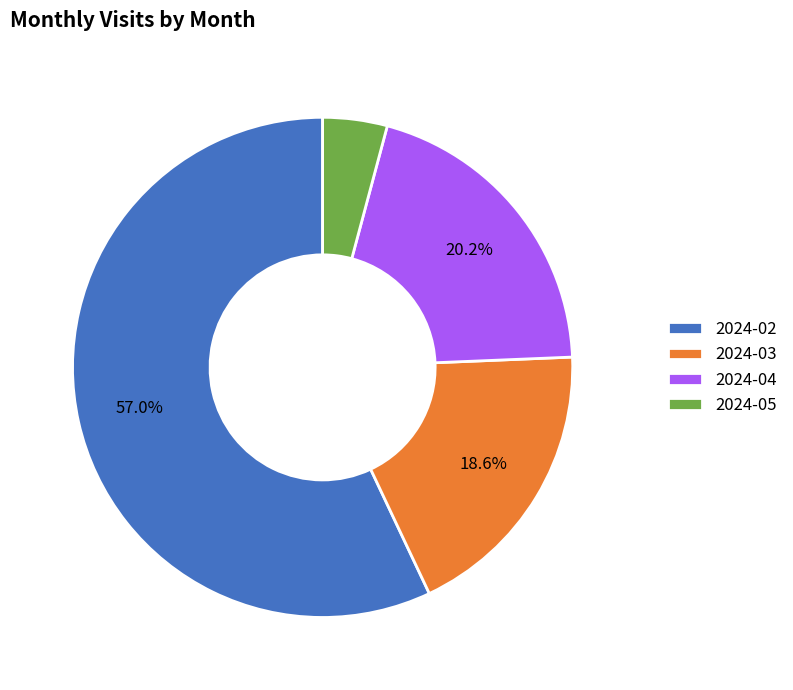

Rank the categories by value from lowest to highest.

2024-05, 2024-03, 2024-04, 2024-02